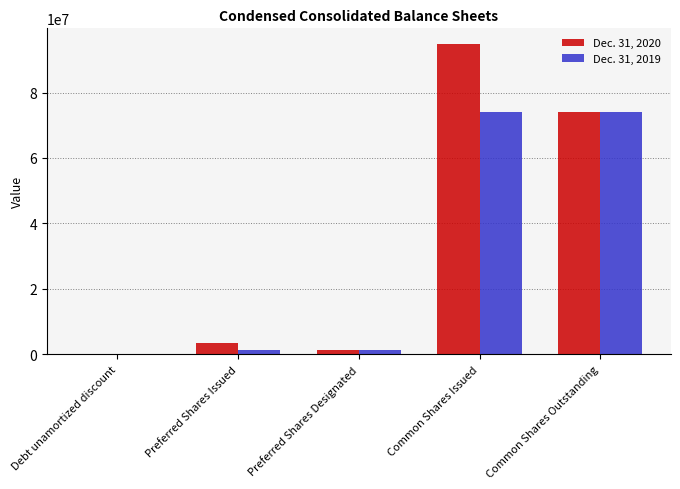

True or false: Dec. 31, 2020 has a value of 3427138 at Preferred Shares Issued.

True